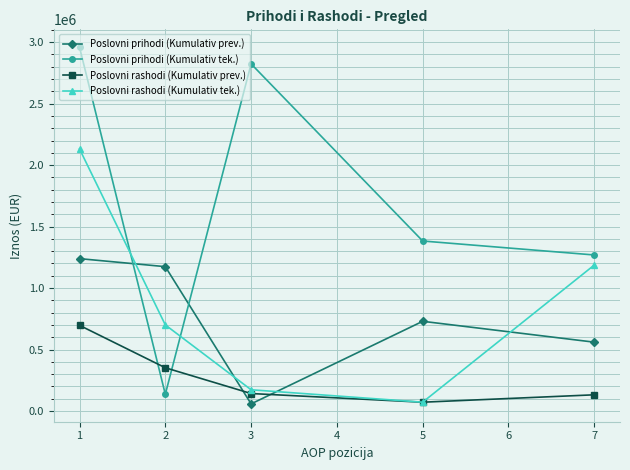

Rank the series by their maximum value, from highest to lowest.

Poslovni prihodi (Kumulativ tek.), Poslovni rashodi (Kumulativ tek.), Poslovni prihodi (Kumulativ prev.), Poslovni rashodi (Kumulativ prev.)